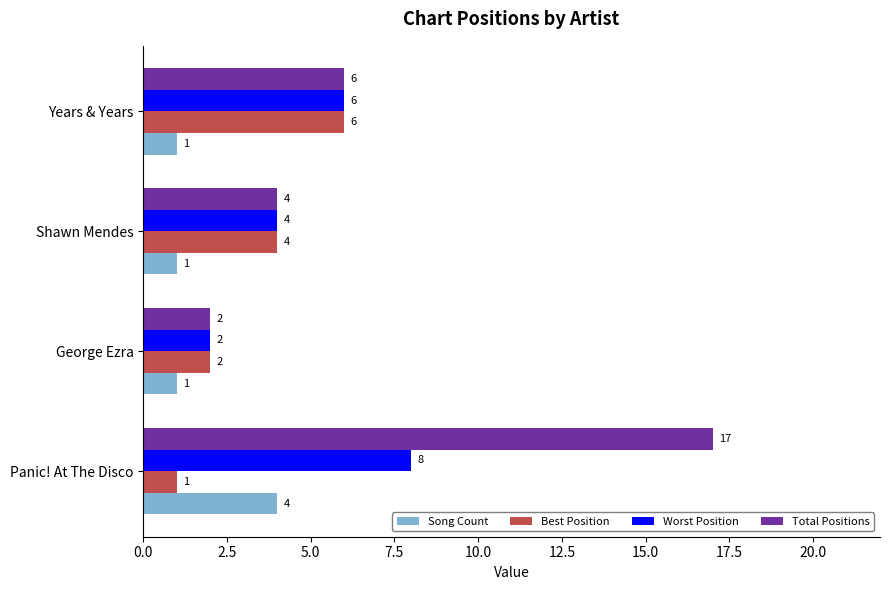

Rank the series by their average value, from highest to lowest.

Total Positions, Worst Position, Best Position, Song Count